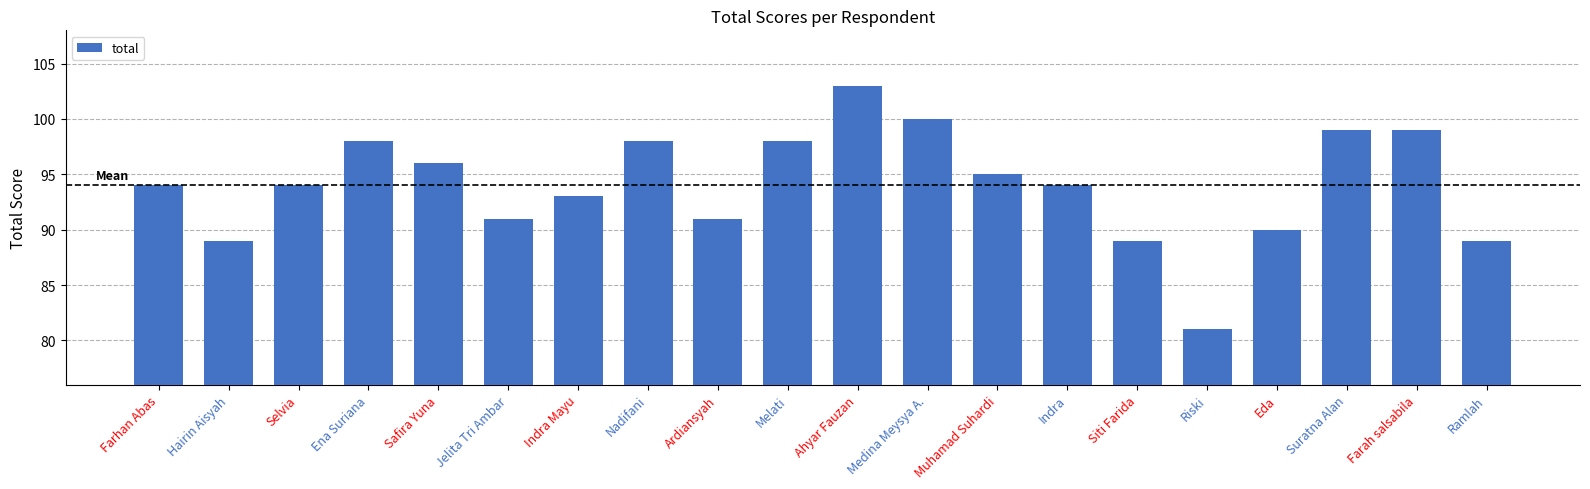

What is the ratio of the value at Ena Suriana to the value at Indra Mayu?

1.1